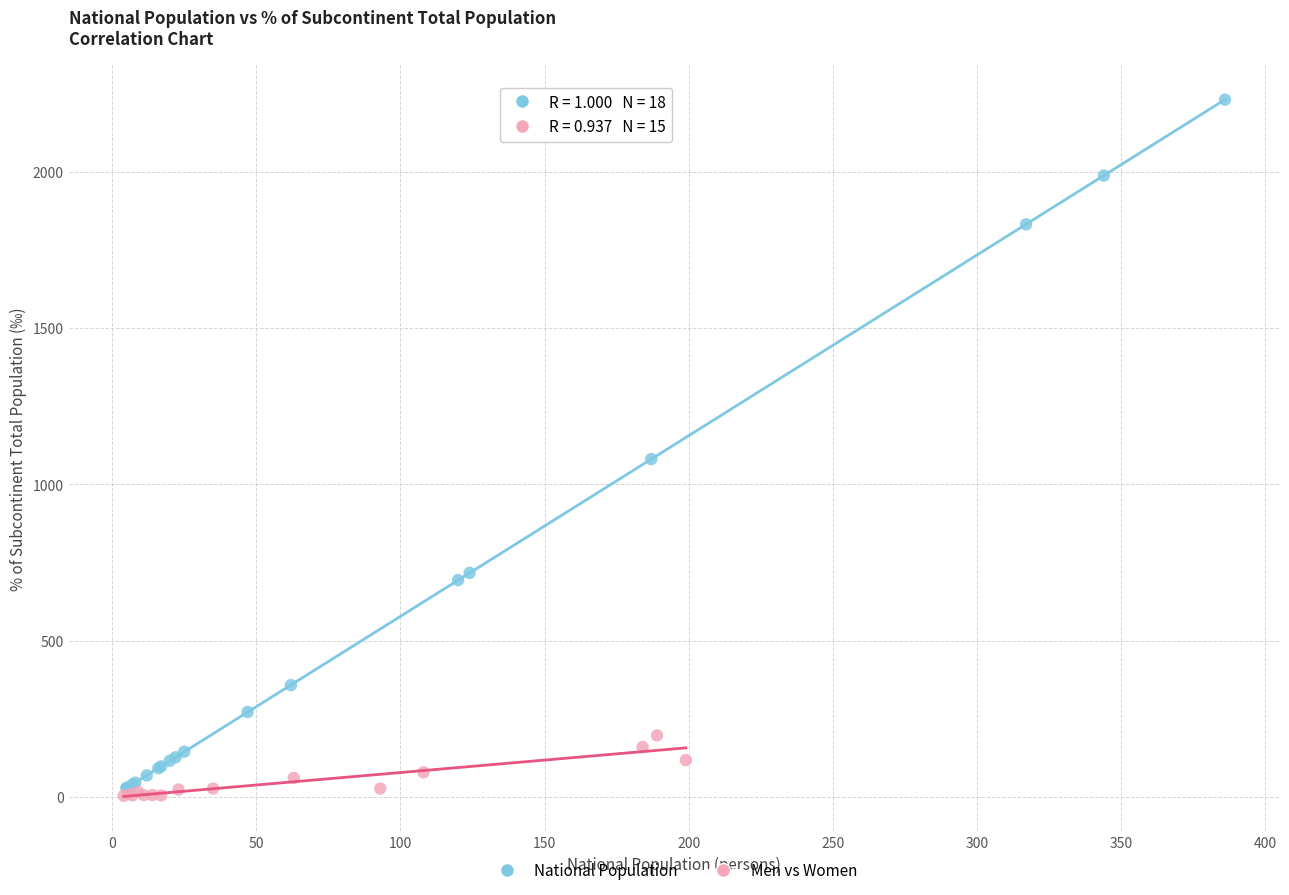

Which series has the widest spread of Y values?

National Population